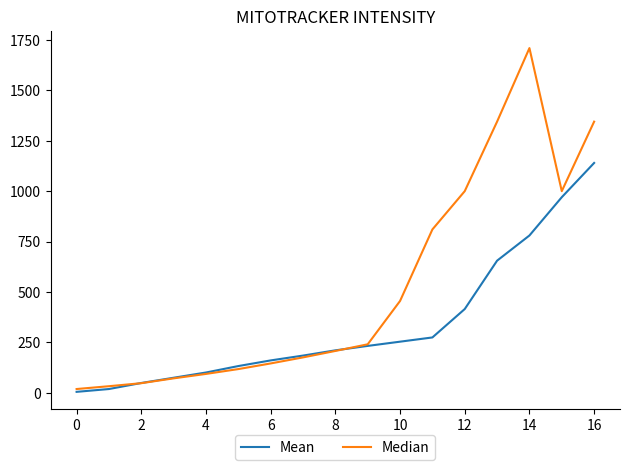

List the series in order of their overall mean, highest first.

Median, Mean